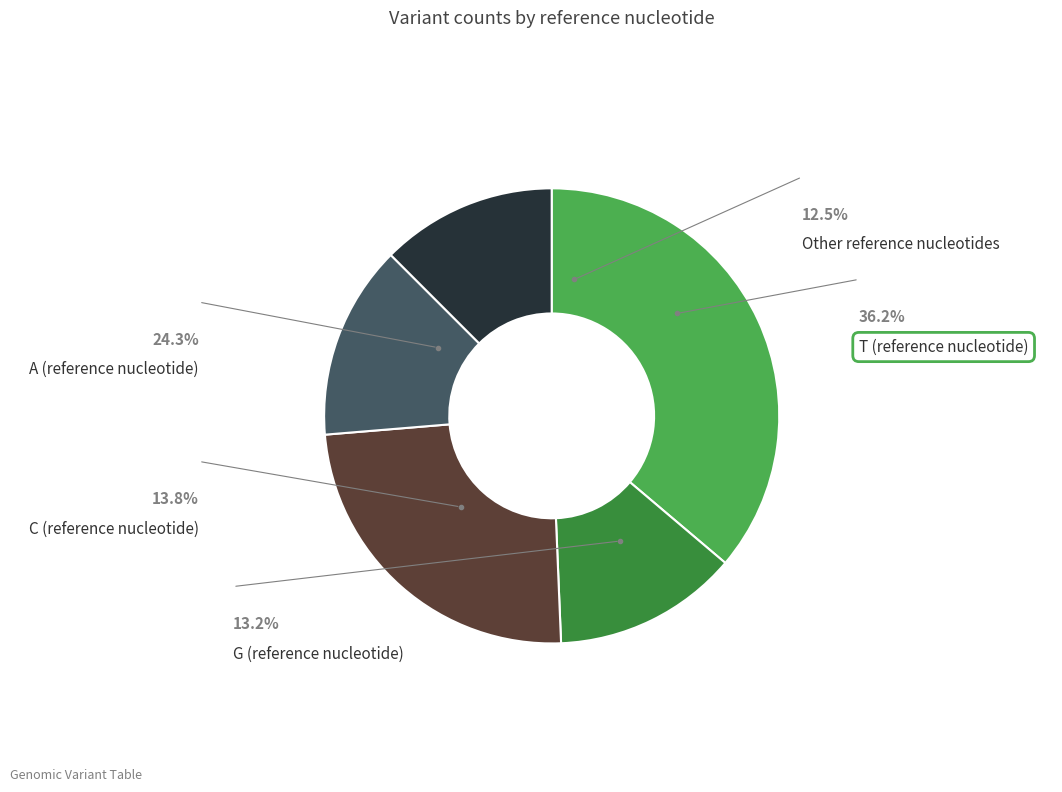

Does any single category account for the majority?

No